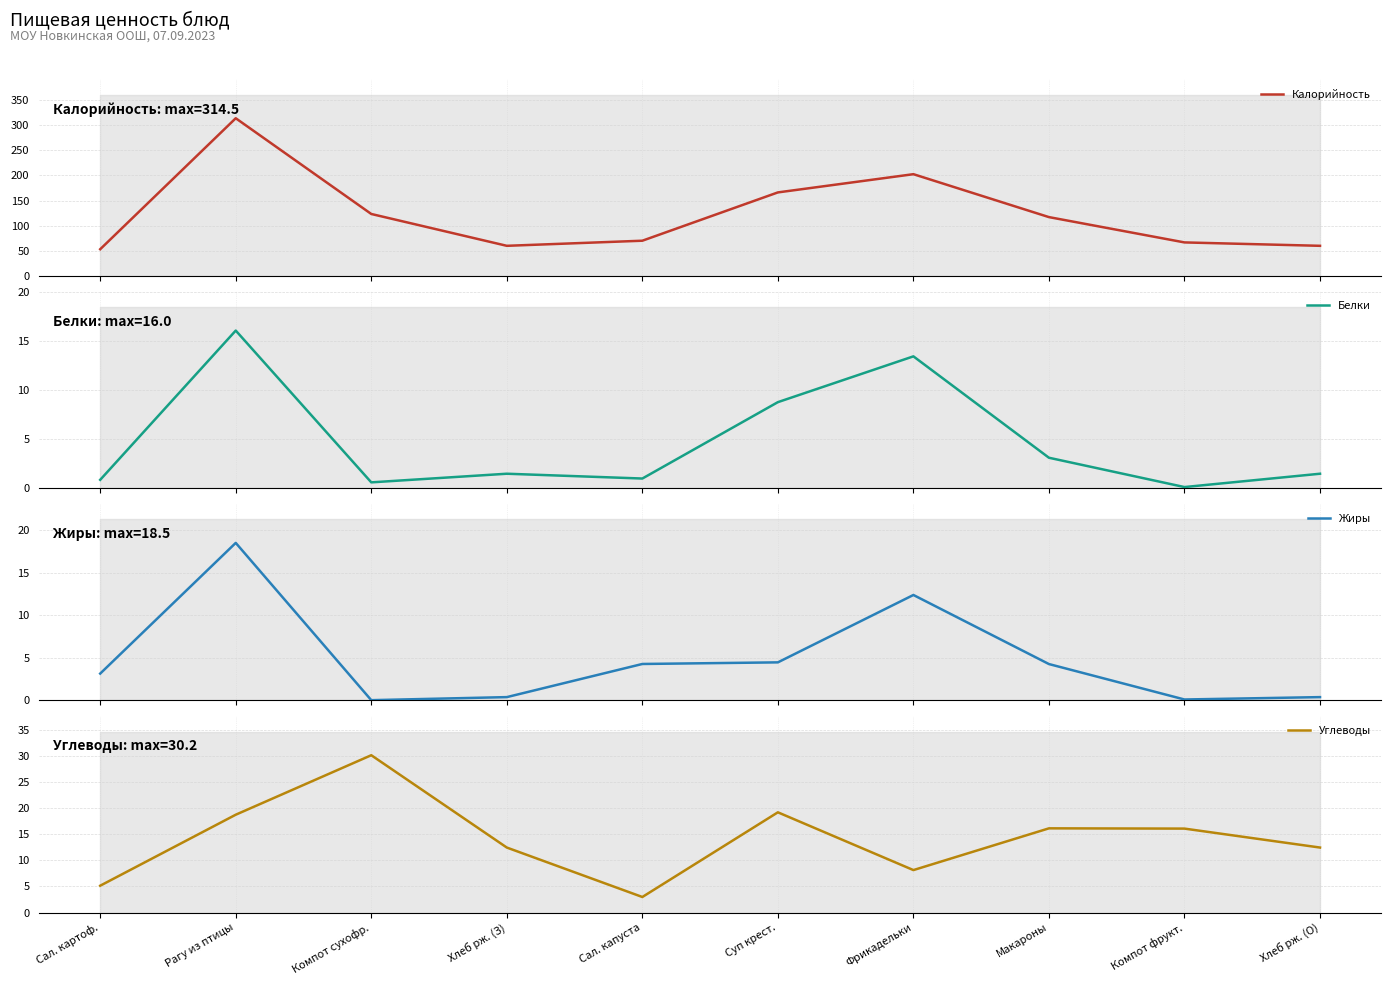

What is the sum of all Калорийность values?

1230.3